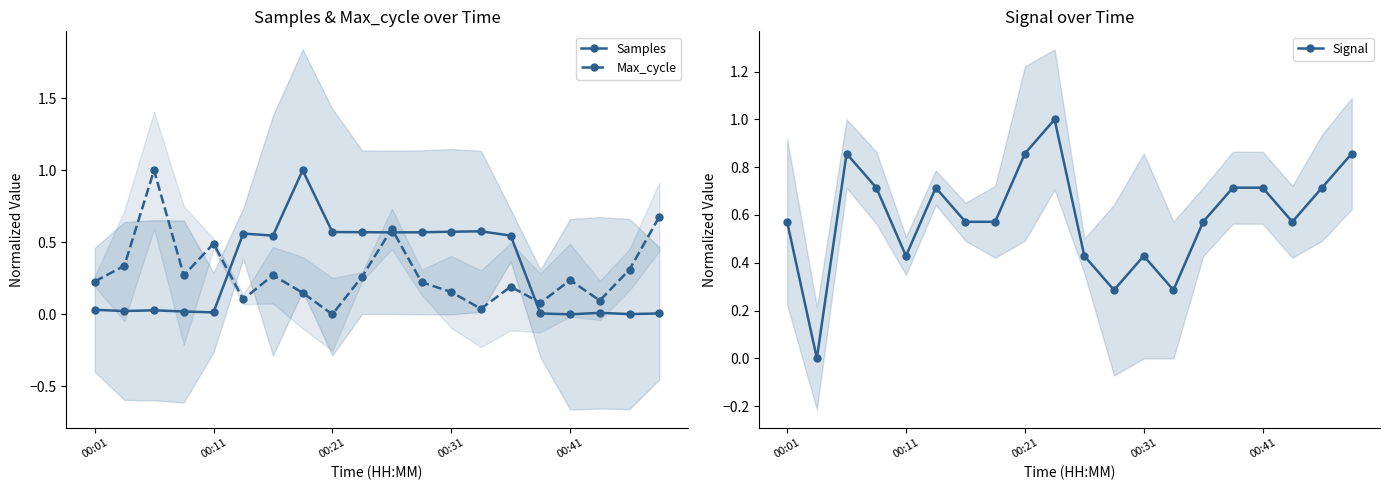

What are all the series names shown in the legend?

Samples, Max_cycle, Signal